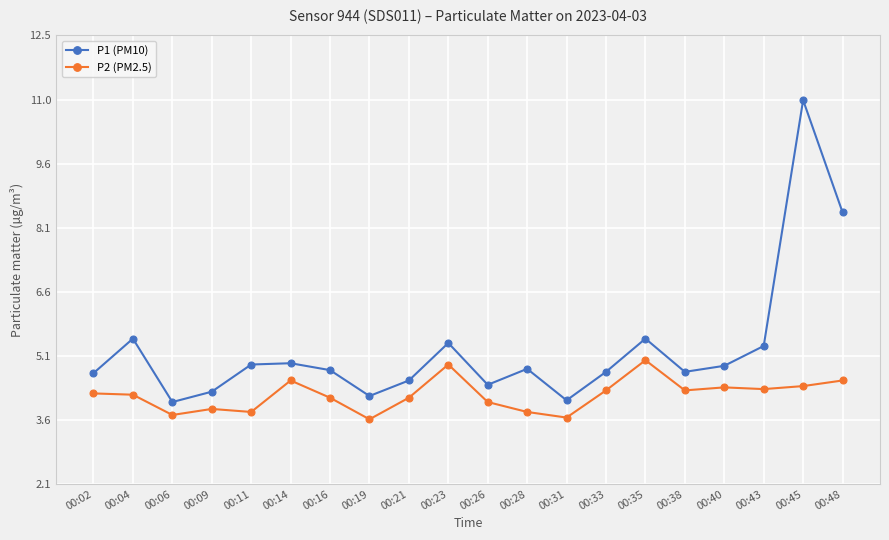

True or false: P2 (PM2.5) and P1 (PM10) cross at least once.

False